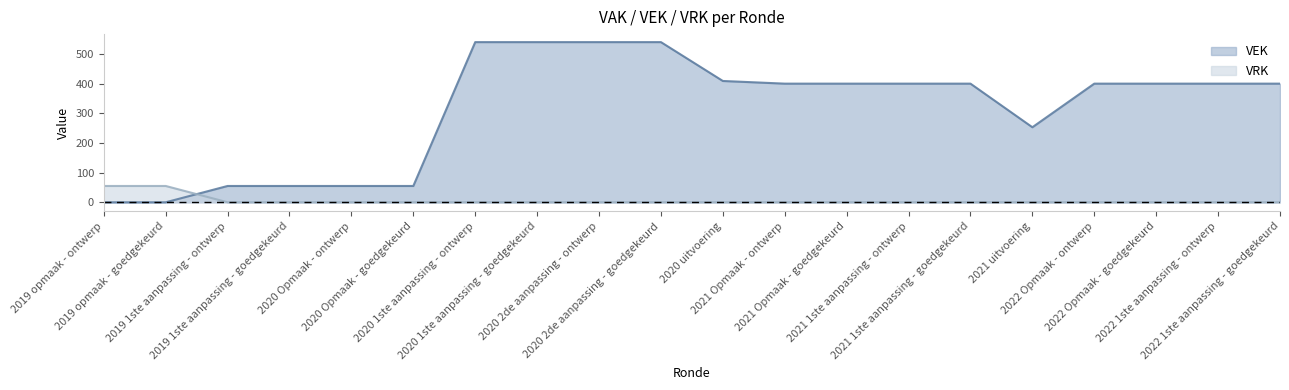

How many lines are shown in the chart?

2